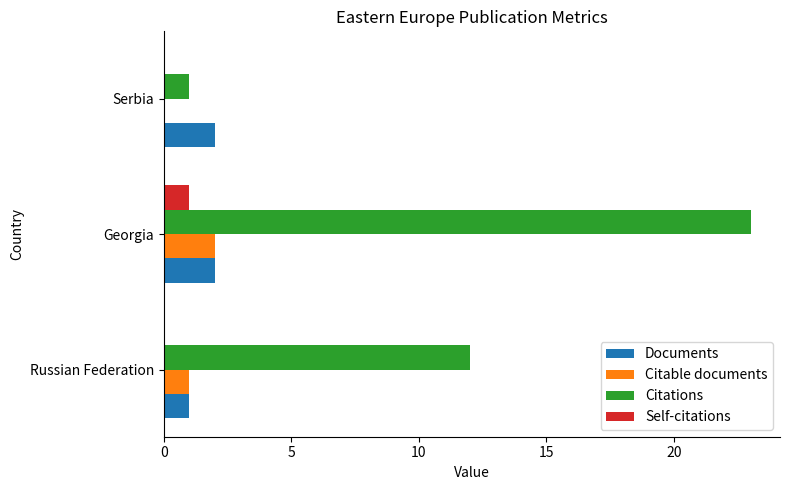

What is the sum of all Citations values?

36